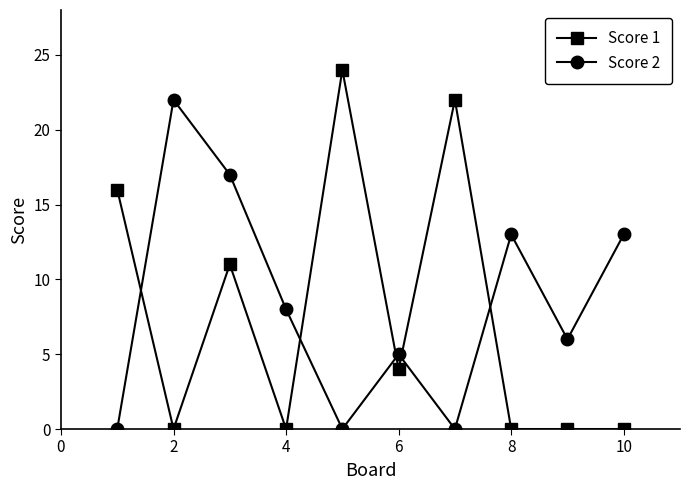

Reading left to right, list all the values displayed in this chart.

Score 1: 16	0	11	0	24	4	22	0	0	0
Score 2: 0	22	17	8	0	5	0	13	6	13